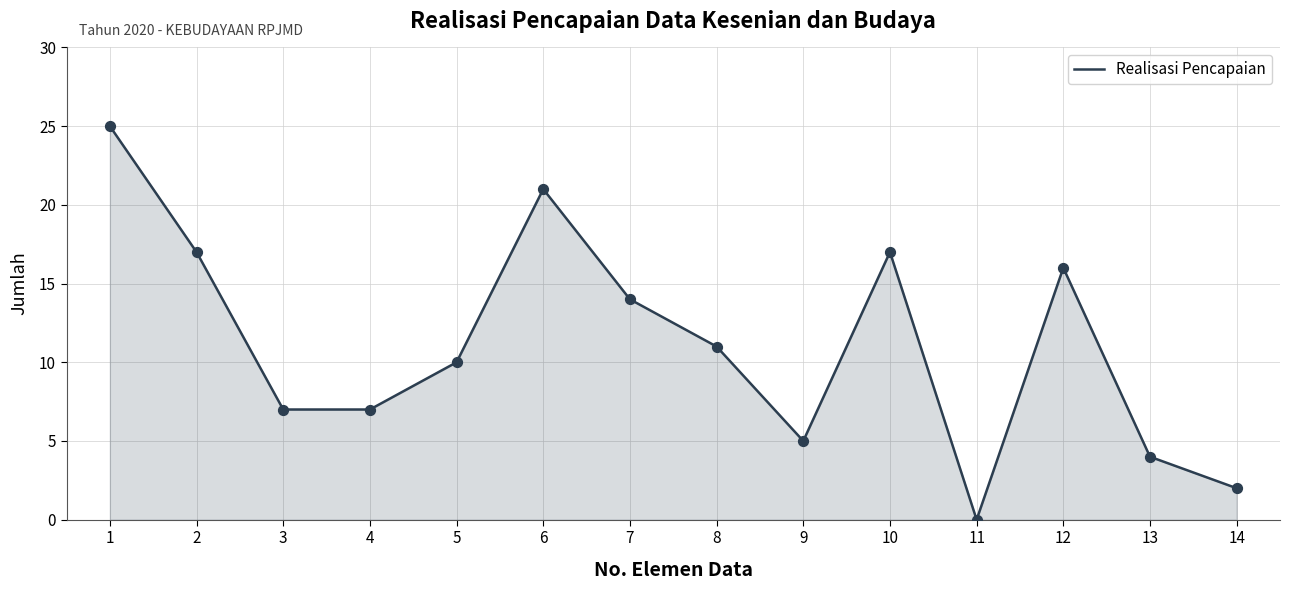

What is the ratio of the value at 9 to the value at 2?

0.3